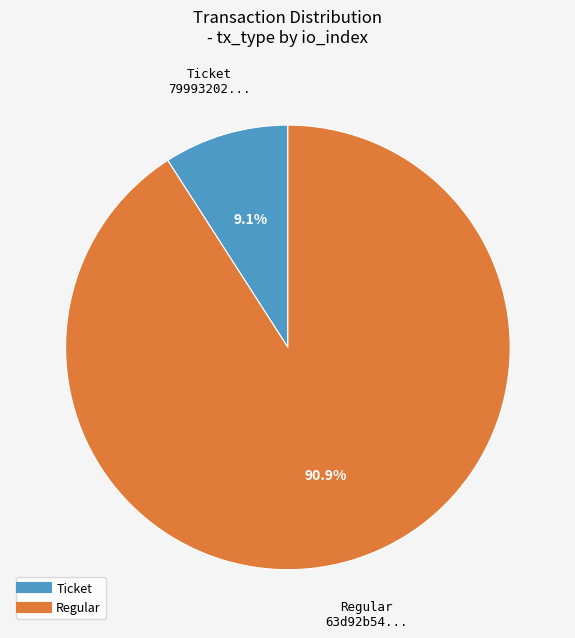

Is there a majority slice in this chart?

Yes